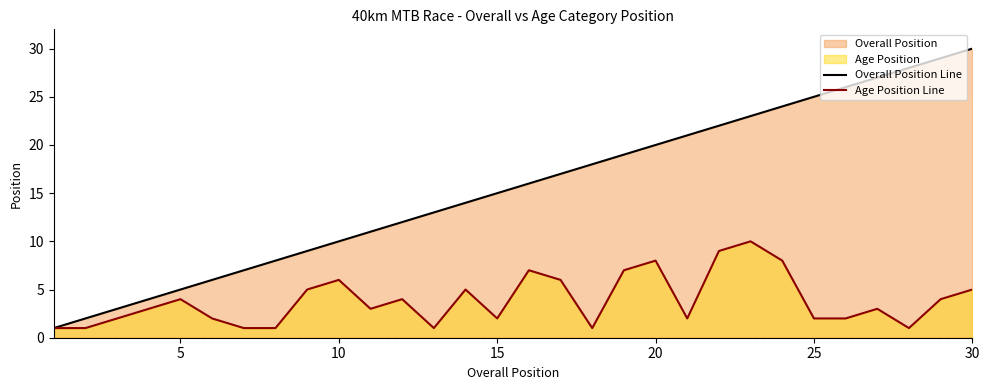

True or false: Age Position Line has a value of 2 at 30.

False